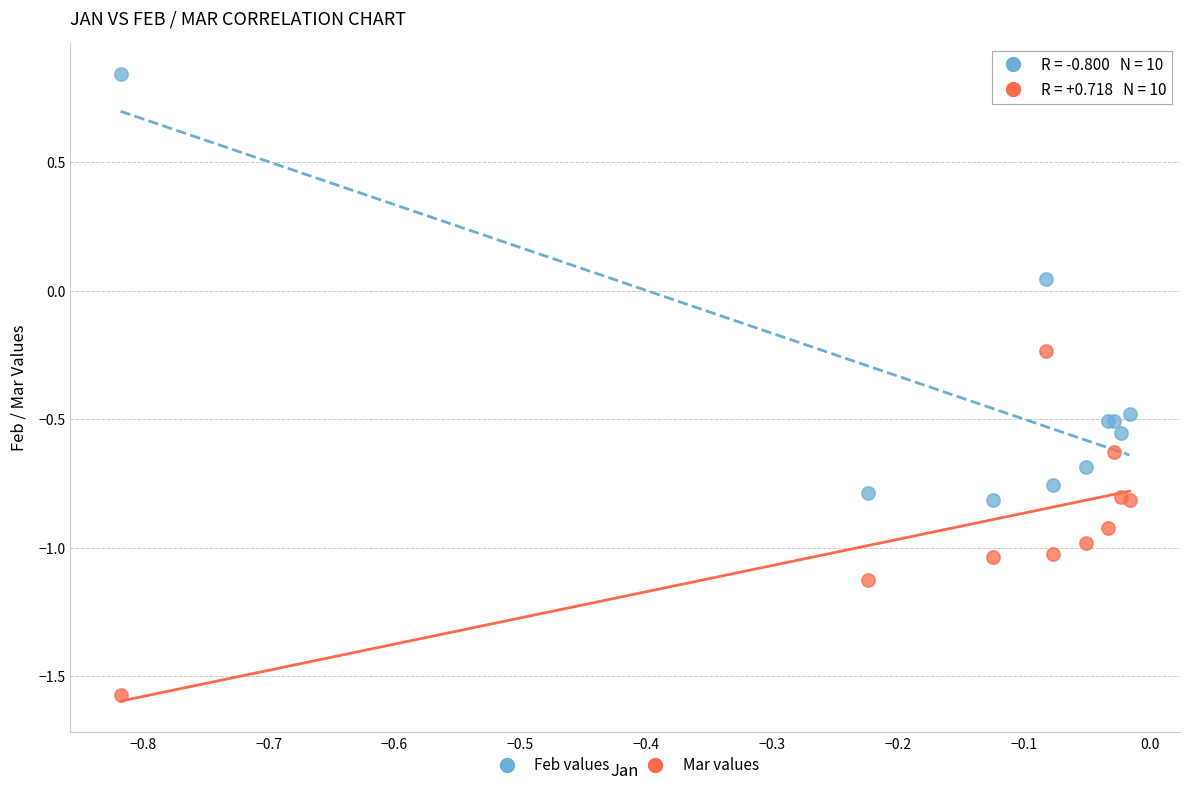

Which series reaches the maximum Y coordinate?

Feb values